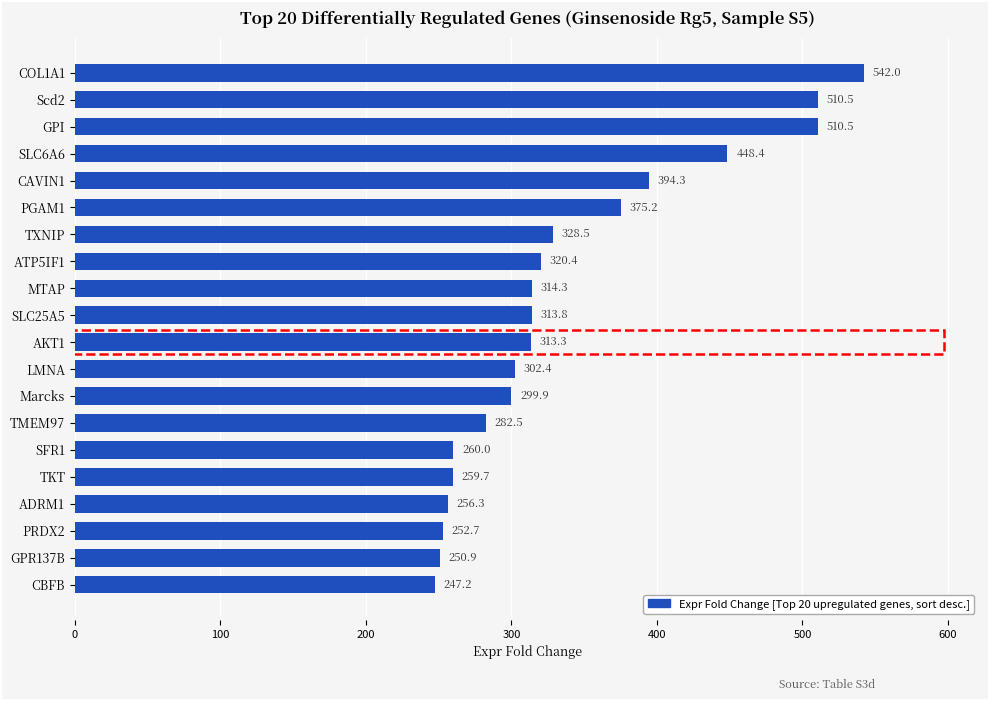

Reading bottom to top, what are all the values shown in this chart?

247.2	250.9	252.7	256.3	259.7	260.0	282.5	299.9	302.4	313.3	313.8	314.3	320.4	328.5	375.2	394.3	448.4	510.5	510.5	542.0